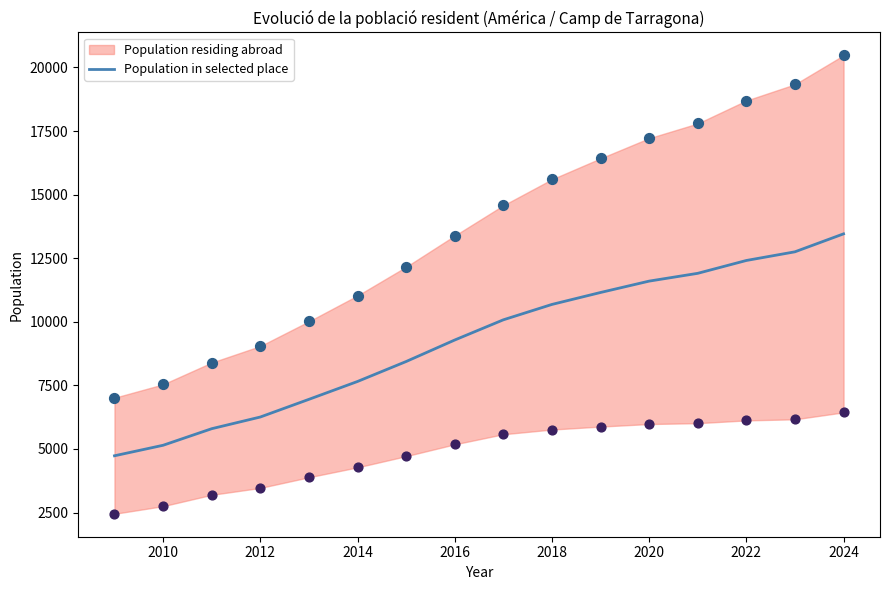

What is the highest value of the Population in selected place series?

13458.0